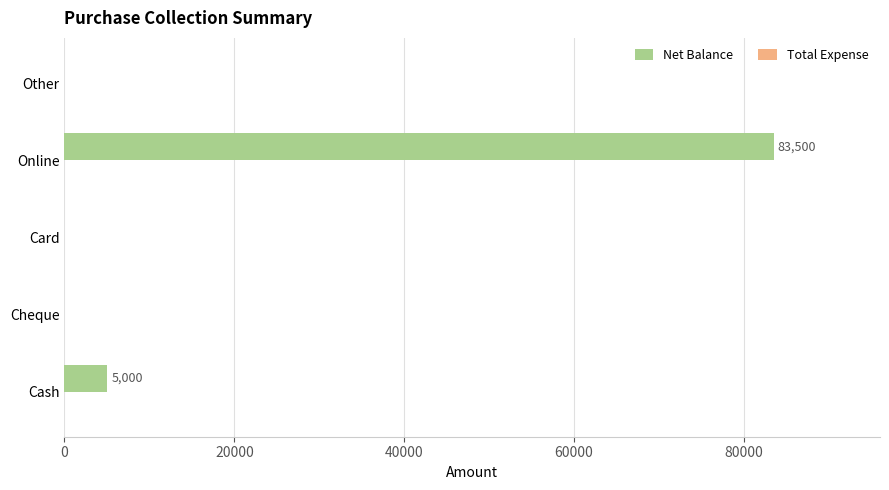

What is the sum of all values?

88500